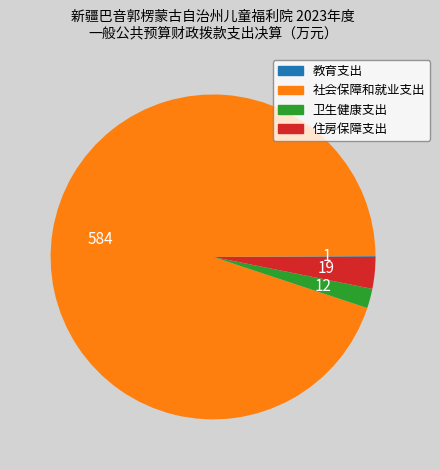

True or false: 住房保障支出 accounts for 3% of the total.

True